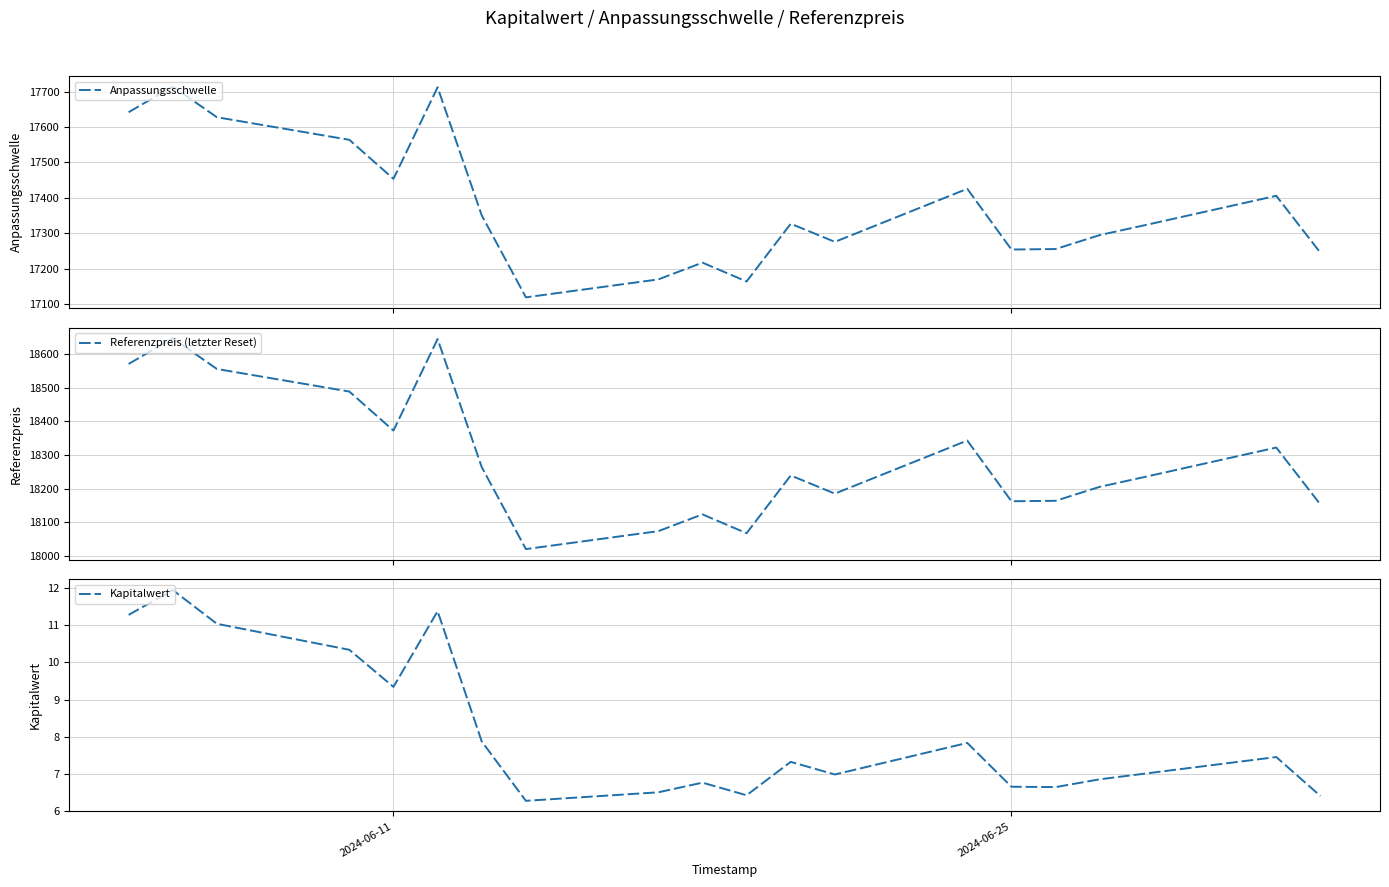

What is the highest value of the Anpassungsschwelle series?

17714.2